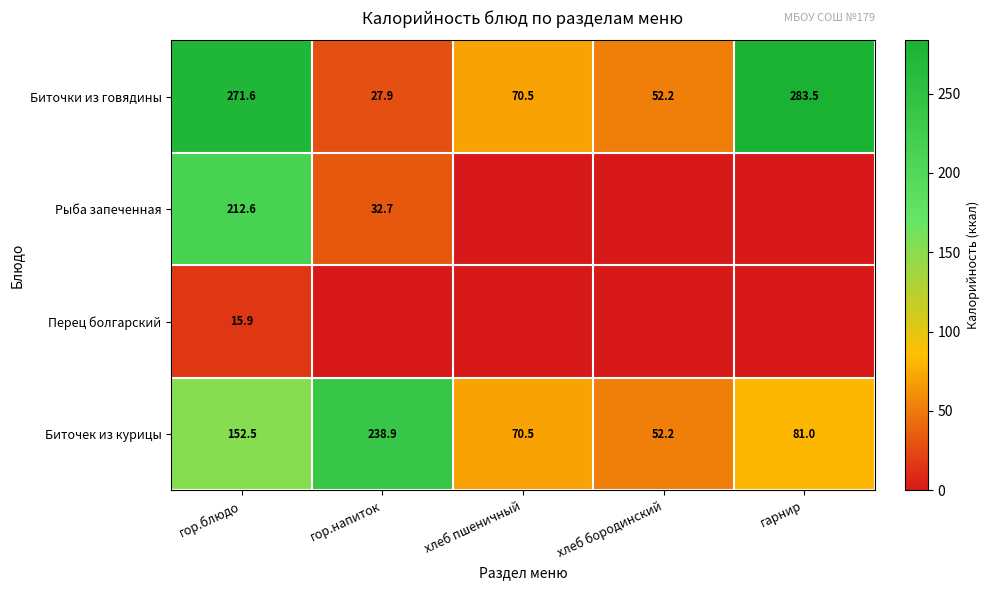

How many distinct data groups are displayed?

4